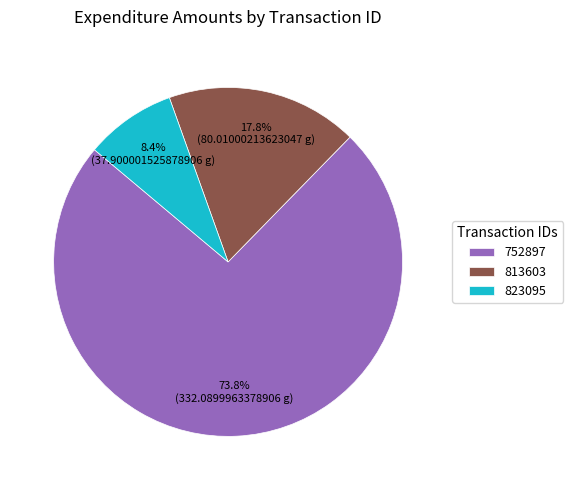

How many segments does this pie chart have?

3